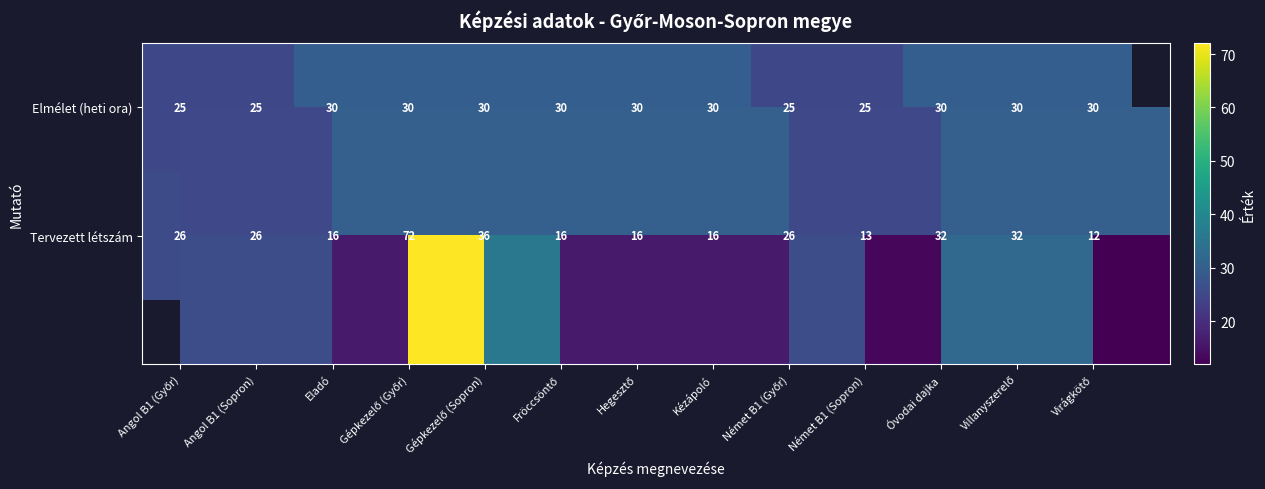

At which label does Tervezett létszám first exceed 26?

Gépkezelő (Győr)